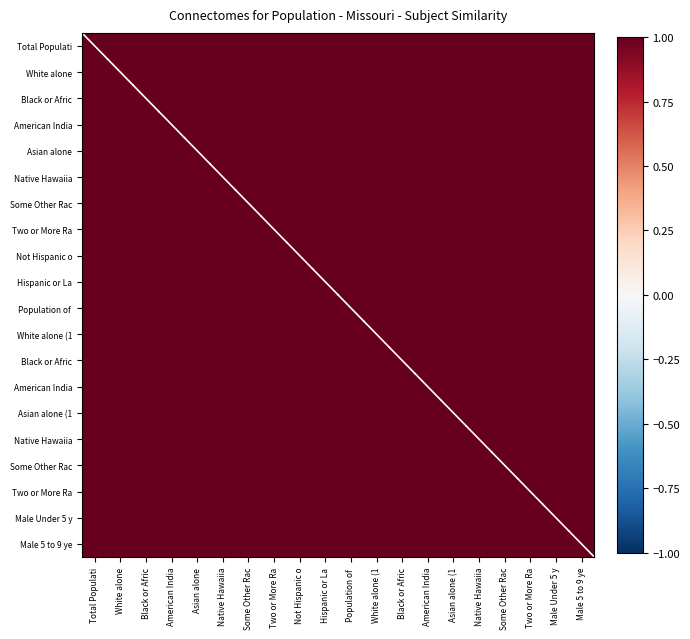

How many distinct data groups are displayed?

20